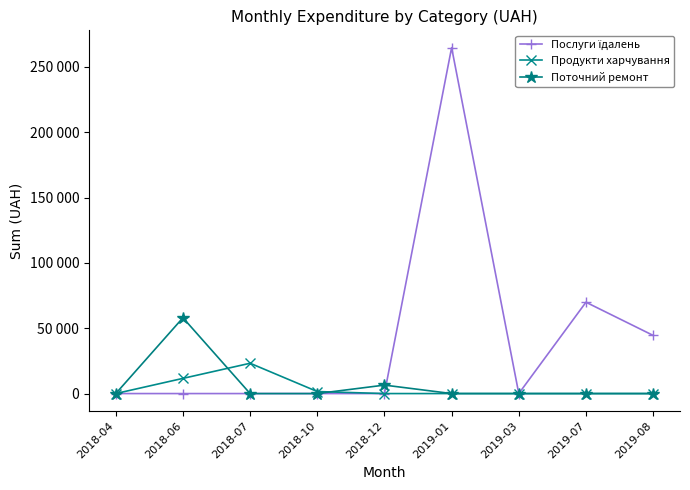

Which category has the highest value across all series?

2019-01